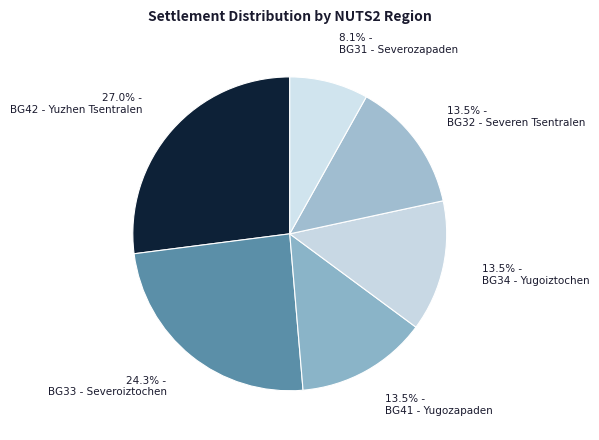

How many slices are in this pie chart?

6